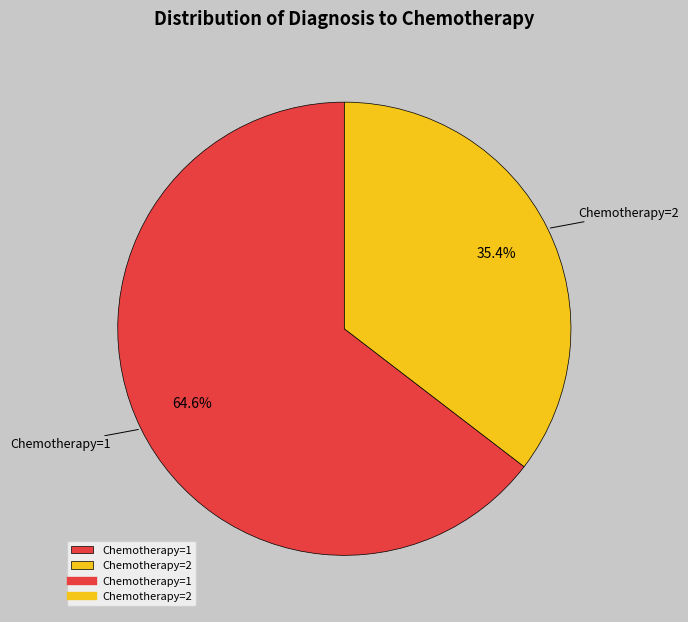

Which category has the smallest portion of the pie?

Chemotherapy=2